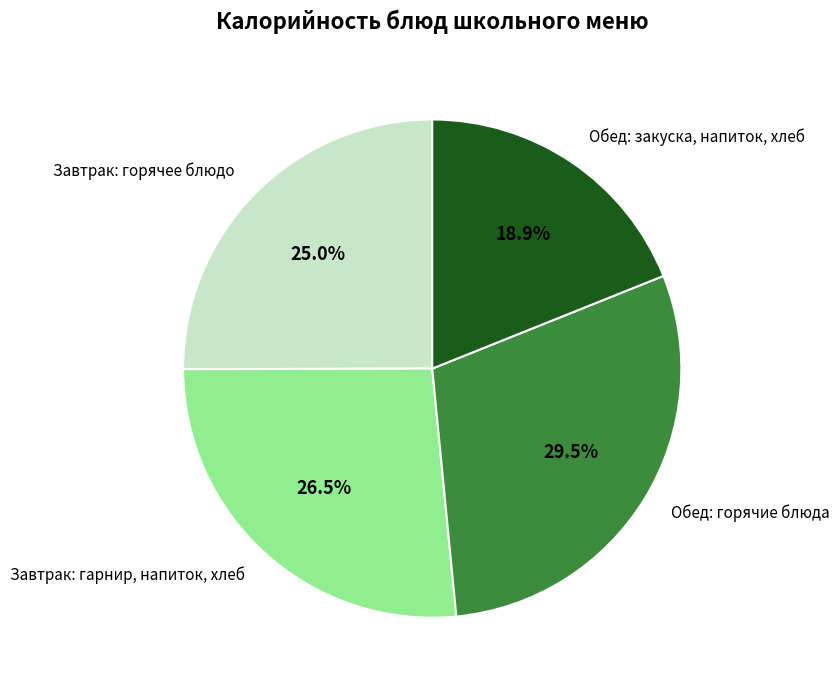

How many slices are in this pie chart?

4